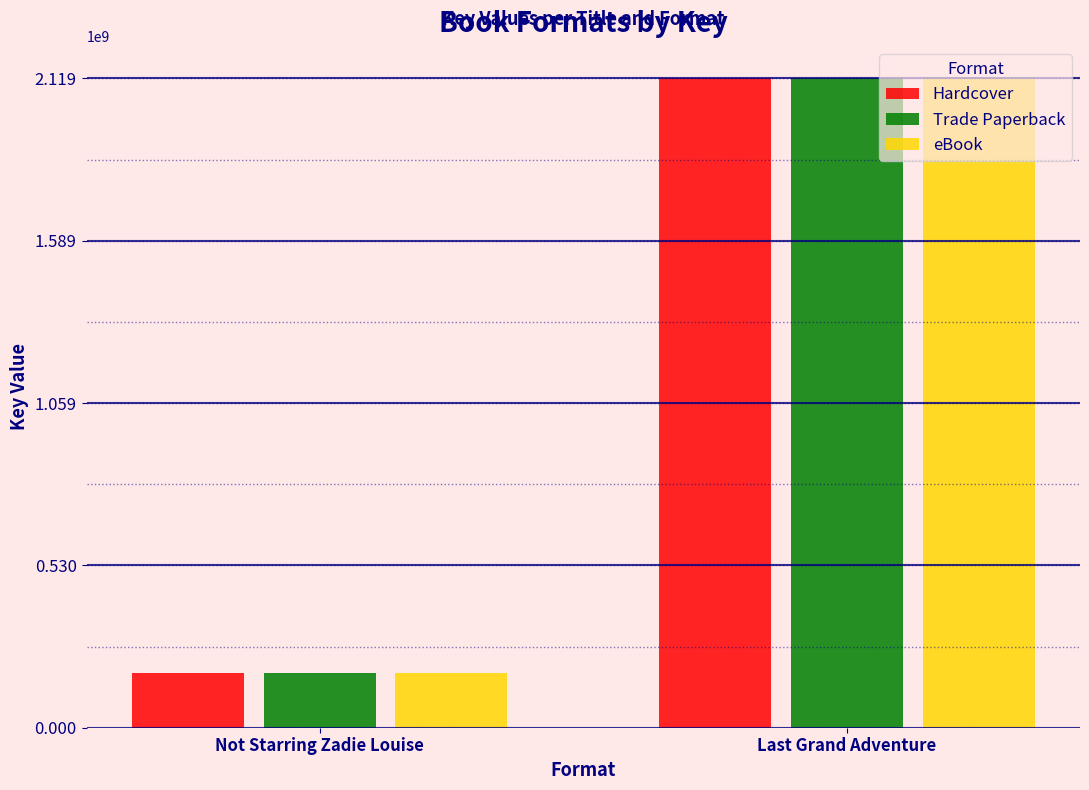

What is the minimum value shown in the chart?

179677909